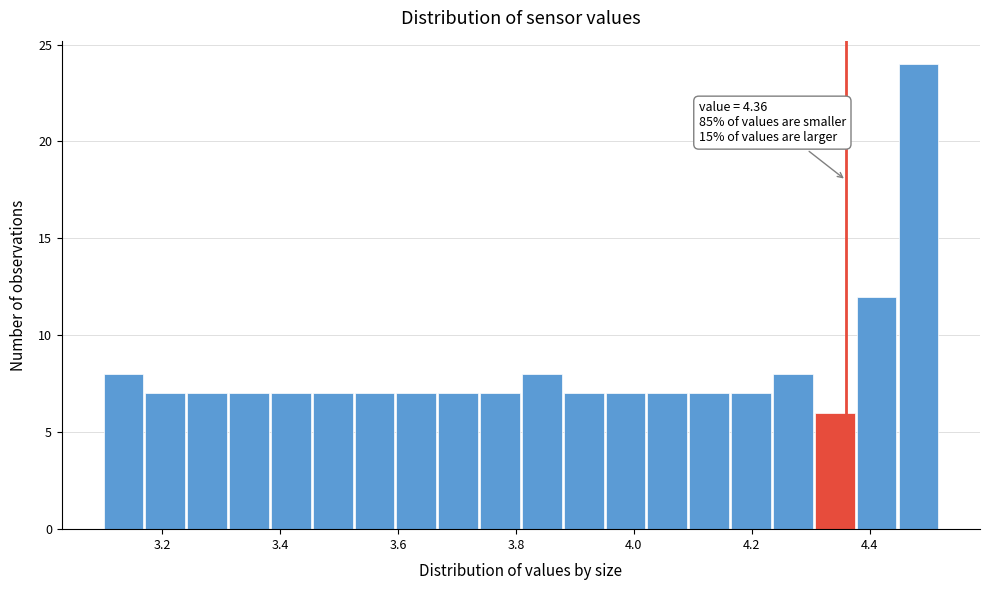

Around what value on the x-axis is the tallest bar? Give the approximate position of its centre, as read against the axis.

4.48